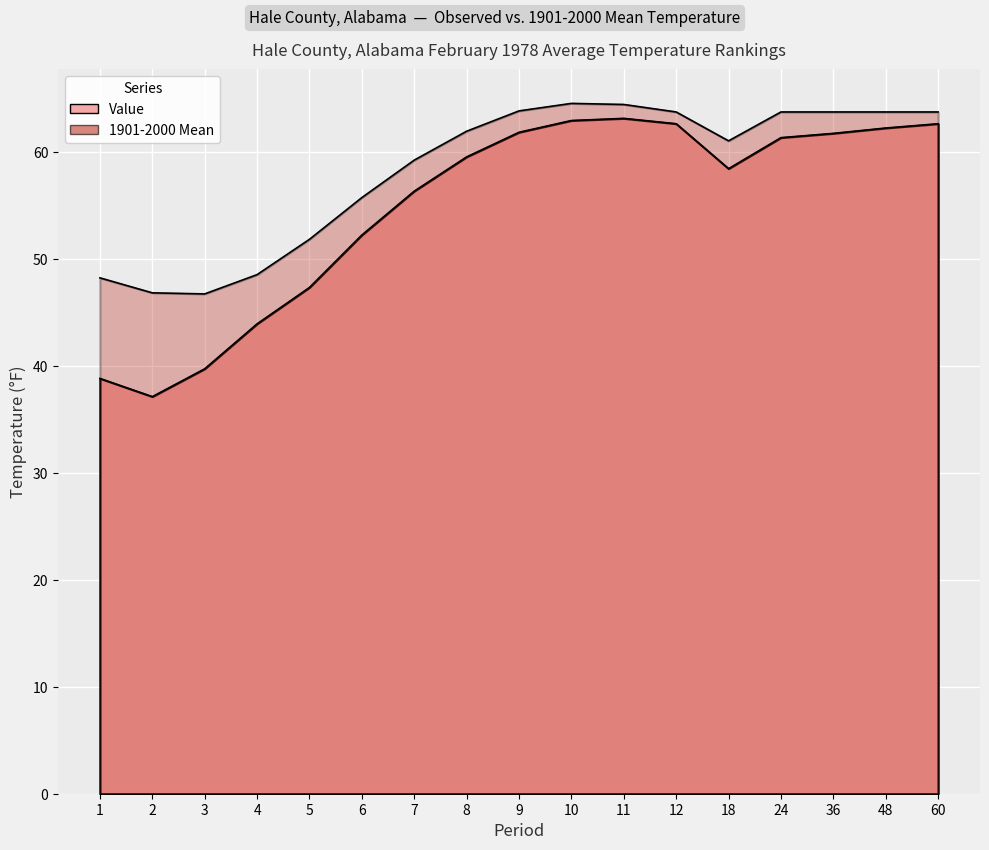

Between 10 and 11, which series saw the biggest shift?

Value